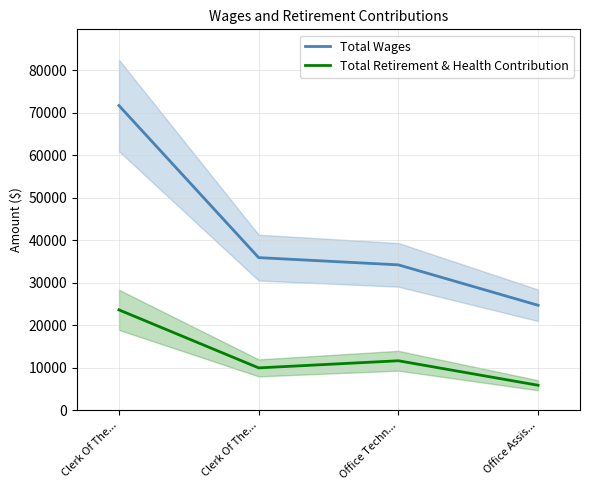

List the series in order of their overall mean, lowest first.

Total Retirement & Health Contribution, Total Wages